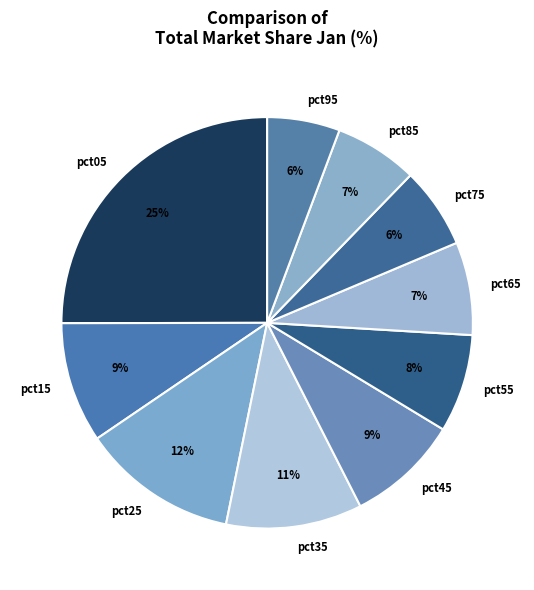

To the nearest percent, what is the average slice percentage?

10%